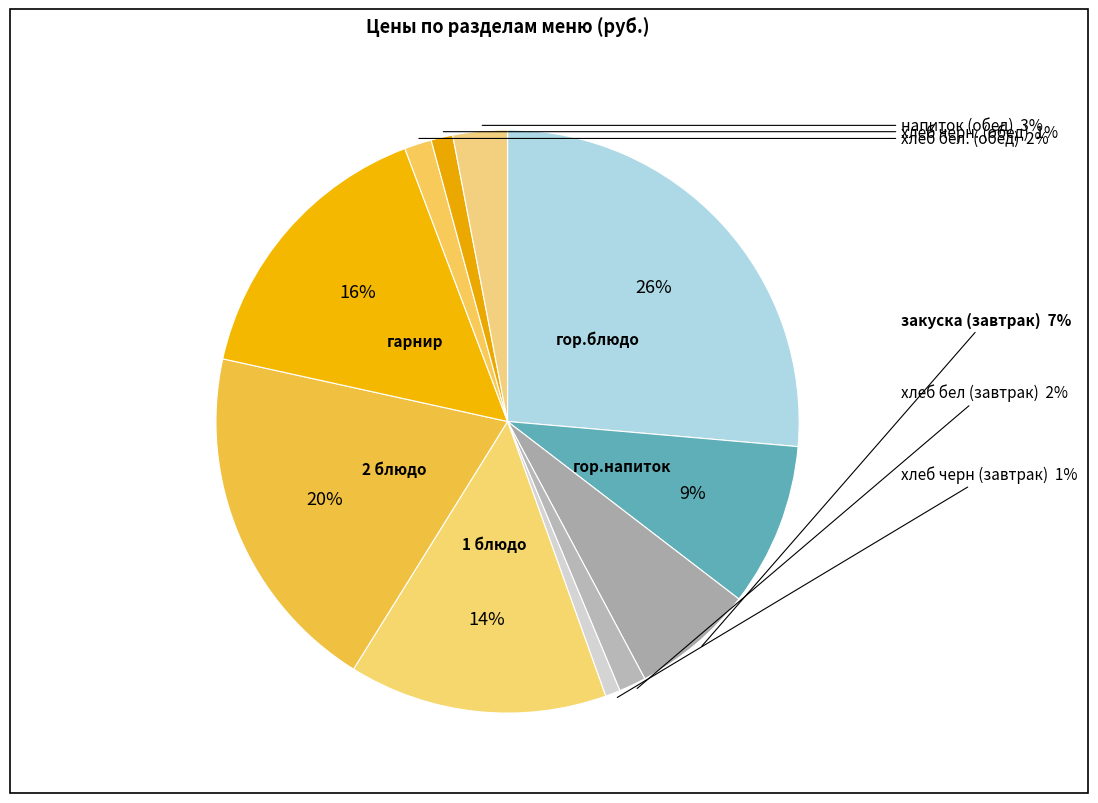

How many slices are in this pie chart?

11